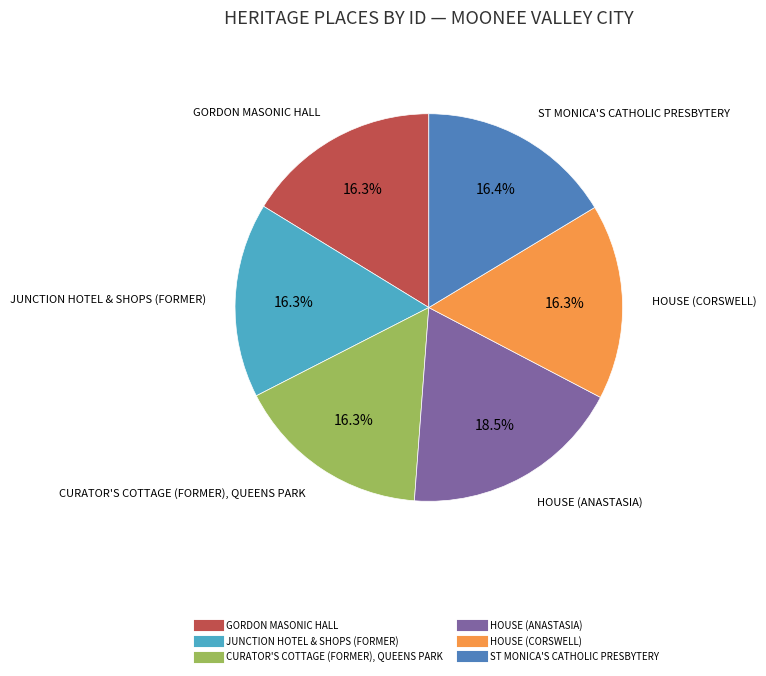

What is the largest slice in the pie chart?

HOUSE (ANASTASIA)